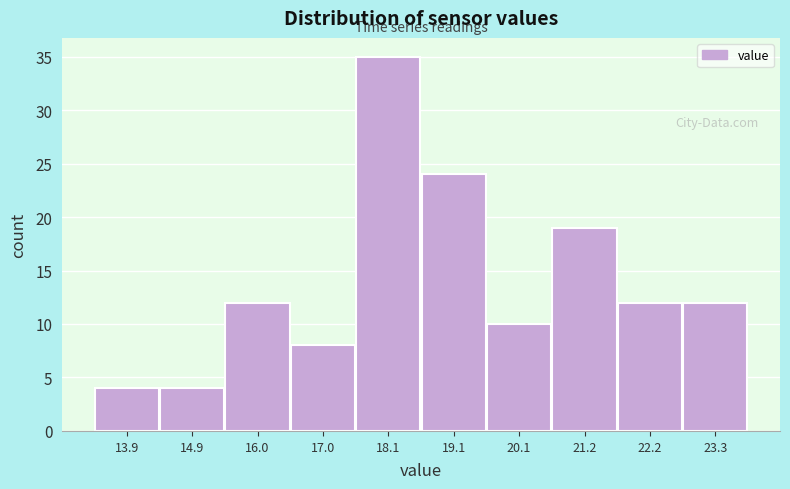

Reading left to right, list every bar in this chart as the range it spans on the x-axis followed by its height. Neither the bar edges nor the heights are printed on the chart, so give them approximately, as read against the axes.

13.4 to 14.4: 4
14.4 to 15.4: 4
15.4 to 16.4: 12
16.4 to 17.6: 8
17.6 to 18.6: 35
18.6 to 19.6: 24
19.6 to 20.6: 10
20.6 to 21.8: 19
21.8 to 22.8: 12
22.8 to 23.8: 12